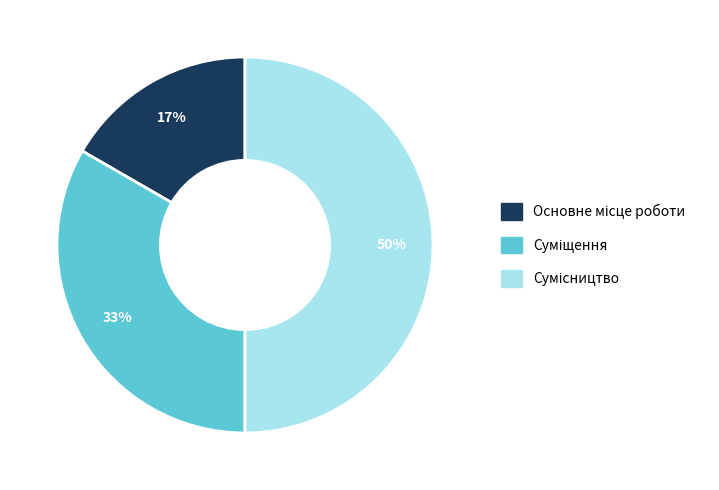

To the nearest percent, what is the difference between the largest and smallest slice percentages?

33%